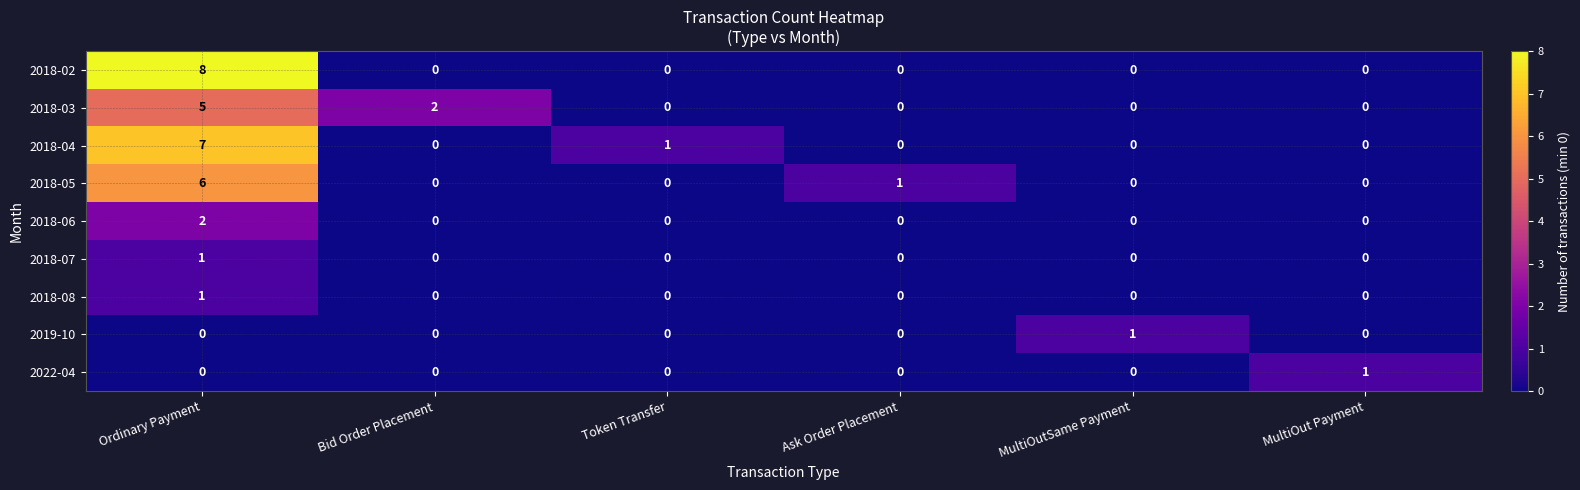

True or false: 2019-10 has a value of 0 at Bid Order Placement.

True